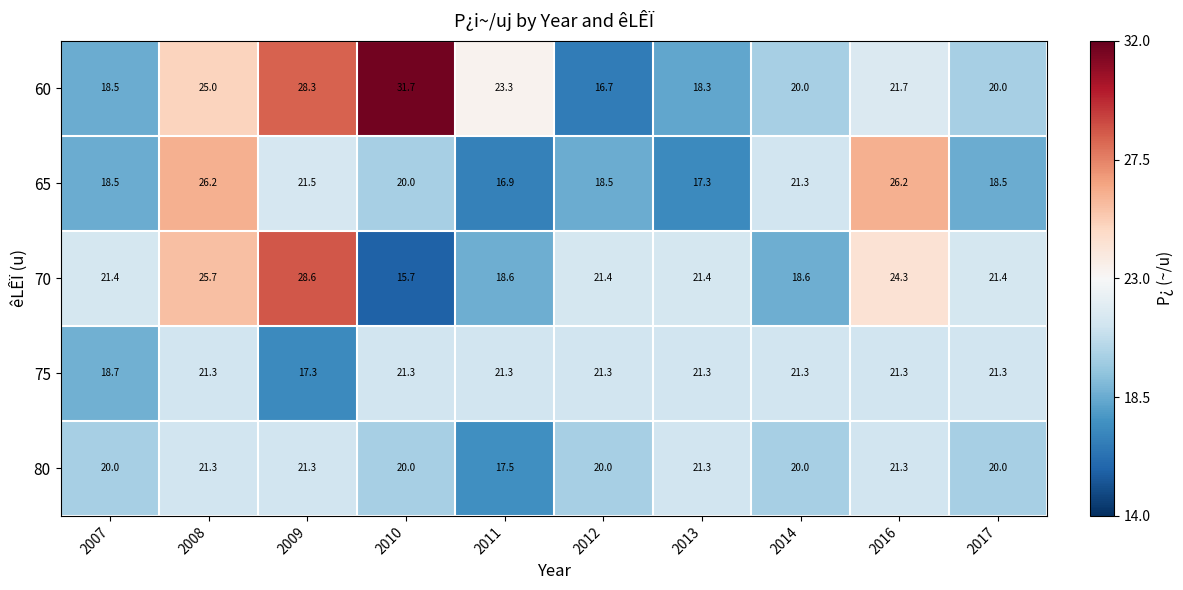

What is the maximum value shown in the chart?

31.7